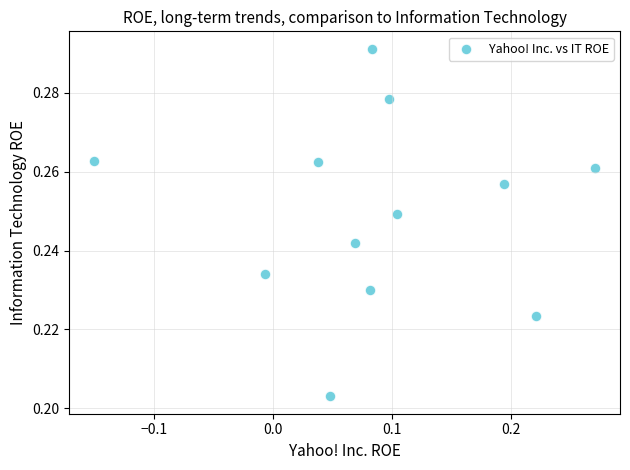

What is the range of X values (max minus min)?

0.4